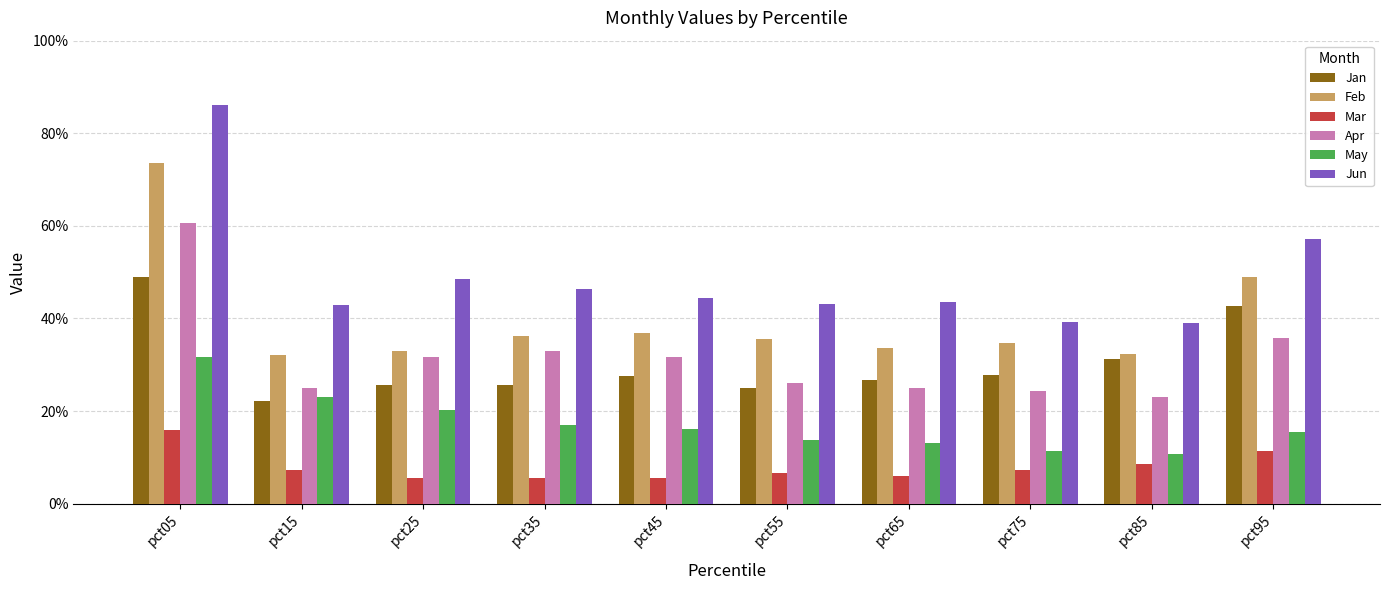

Which category has the lowest value across all series?

pct35